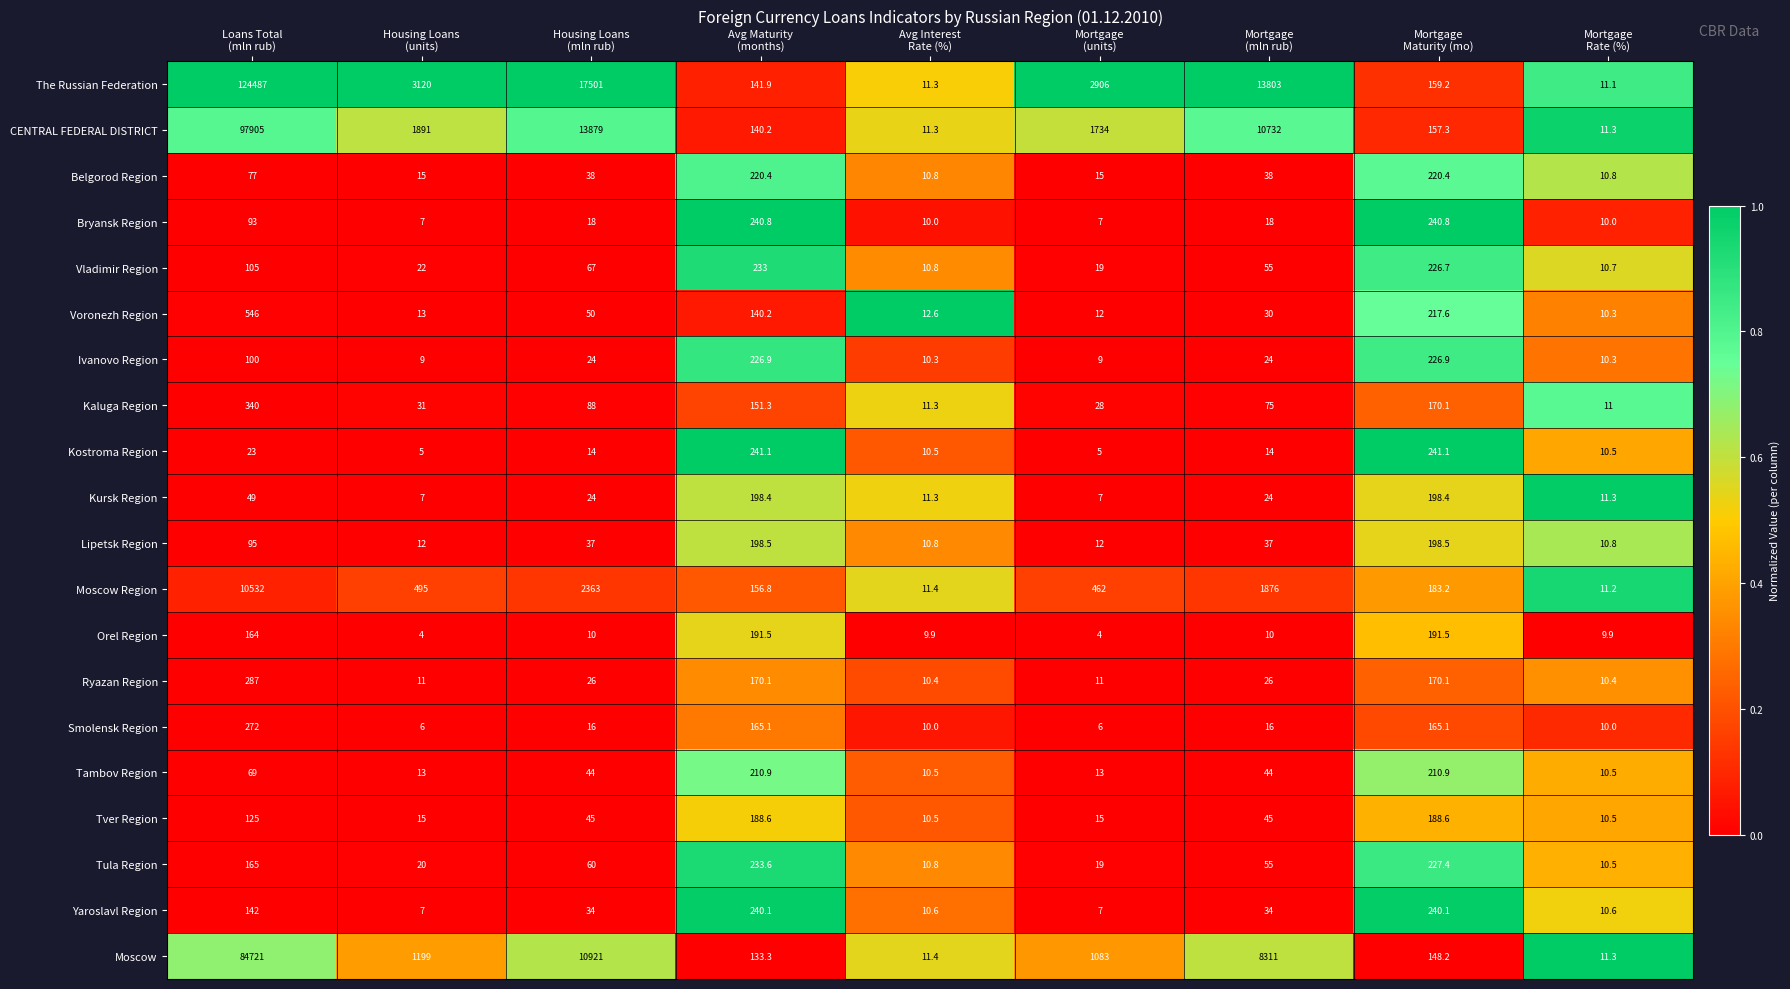

What is the greatest value displayed?

124487.0